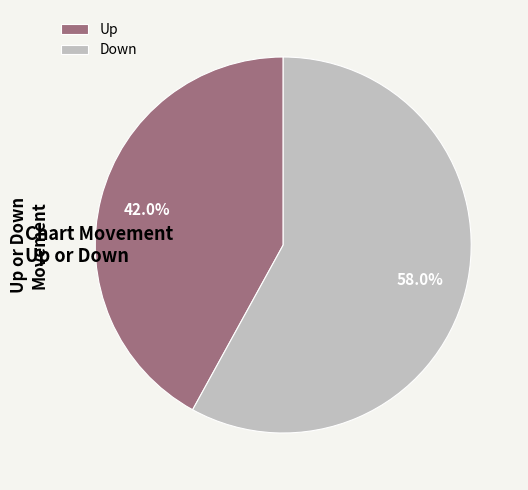

What is the largest slice in the pie chart?

Down